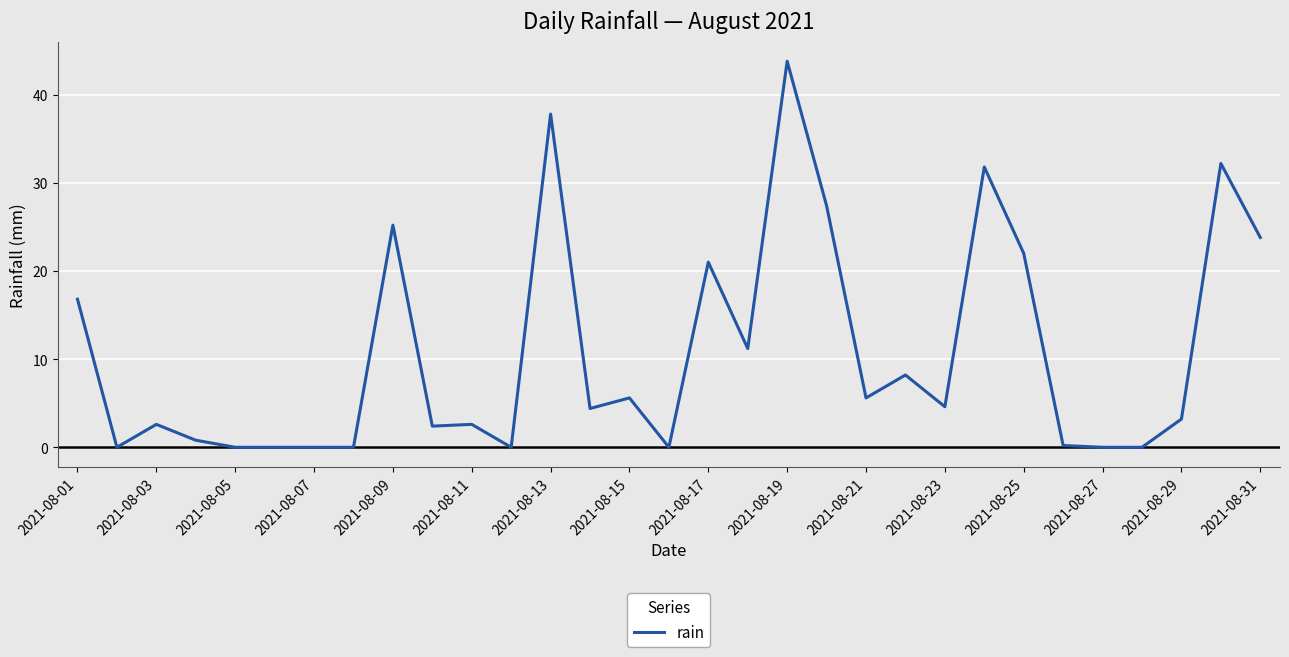

Reading left to right, transcribe all the data shown in this chart.

16.8	0.0	2.6	0.8	0.0	0.0	0.0	0.0	25.2	2.4	2.6	0.0	37.8	4.4	5.6	0.0	21.0	11.2	43.8	27.4	5.6	8.2	4.6	31.8	22.0	0.2	0.0	0.0	3.2	32.2	23.8